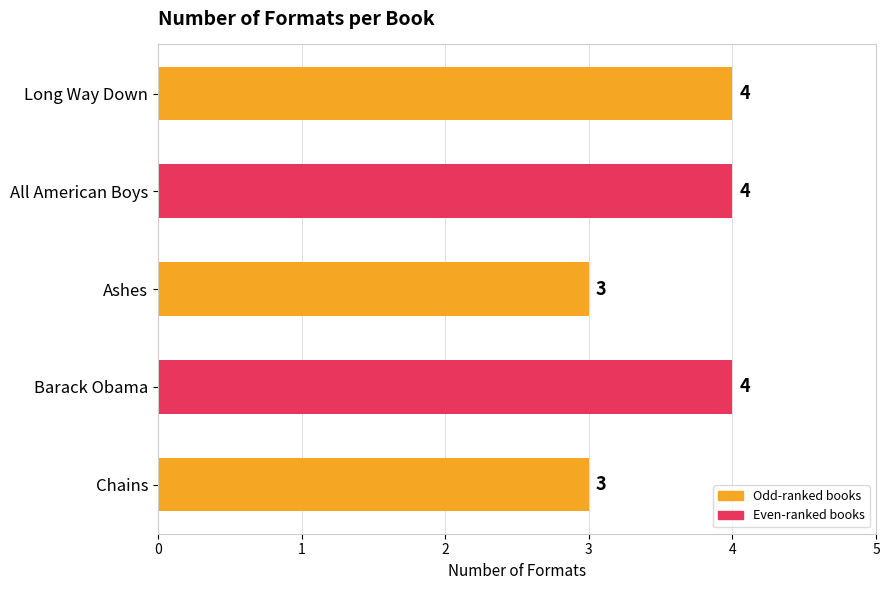

What is the ratio of the value at Ashes to the value at Chains?

1.0